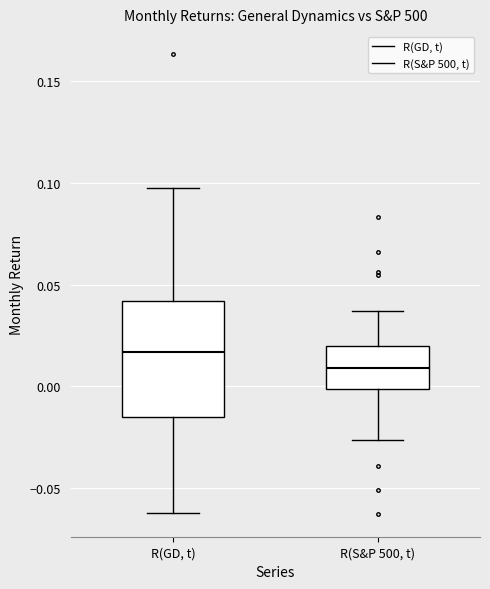

Which box is the tallest, from its lower edge to its upper edge?

R(GD, t)